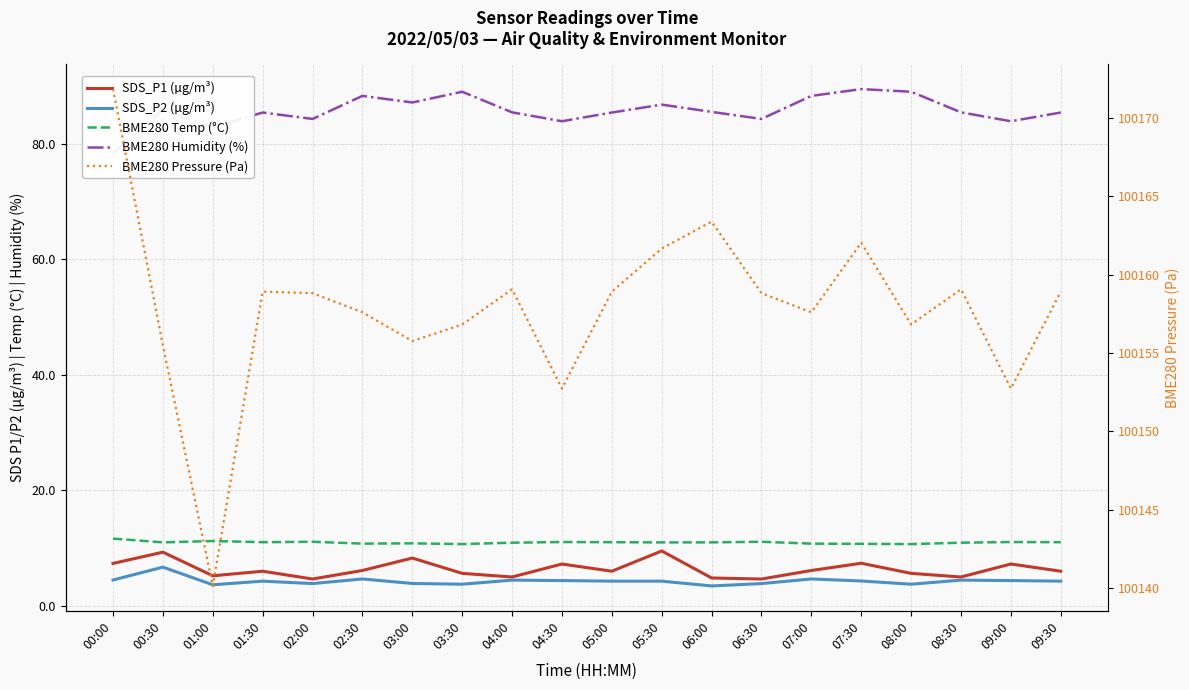

What is the difference between the highest and lowest values at 01:30?

100154.7